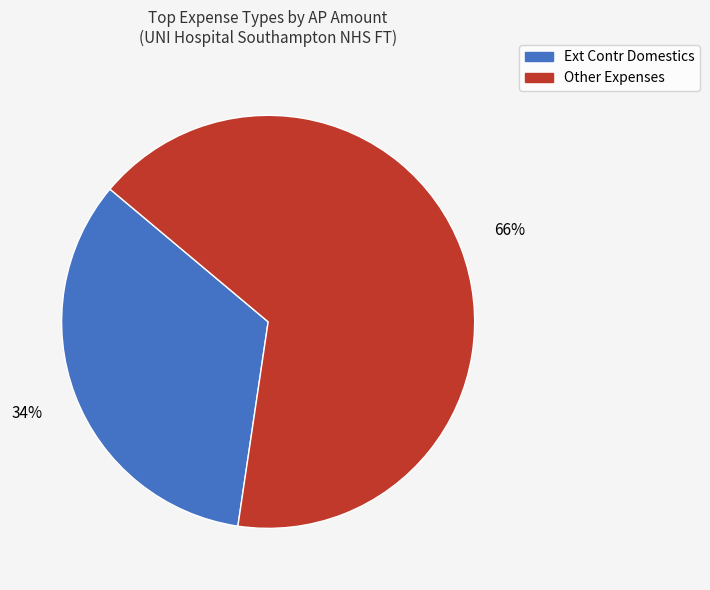

Does any single category account for the majority?

Yes